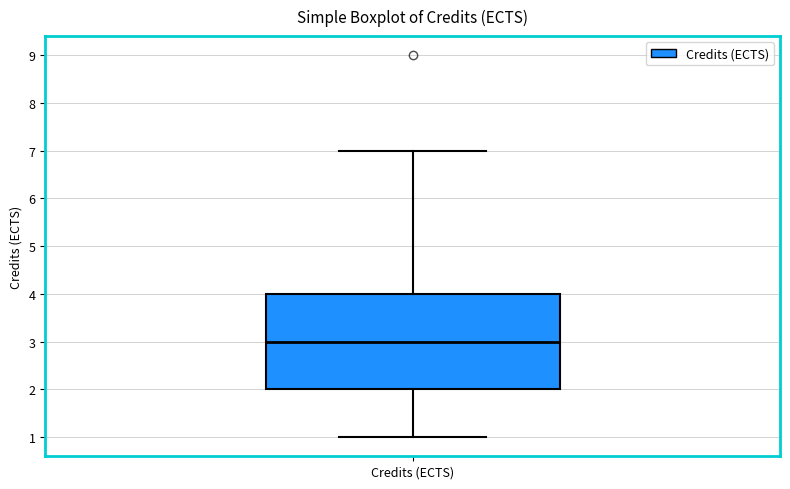

Read this box plot against the y-axis: the position of the median line, the range covered by the box, and the ends of both whiskers. The values are not printed on the chart, so give them approximately, as read against the axis.

median 3, box 2 to 4, whiskers 1 to 7